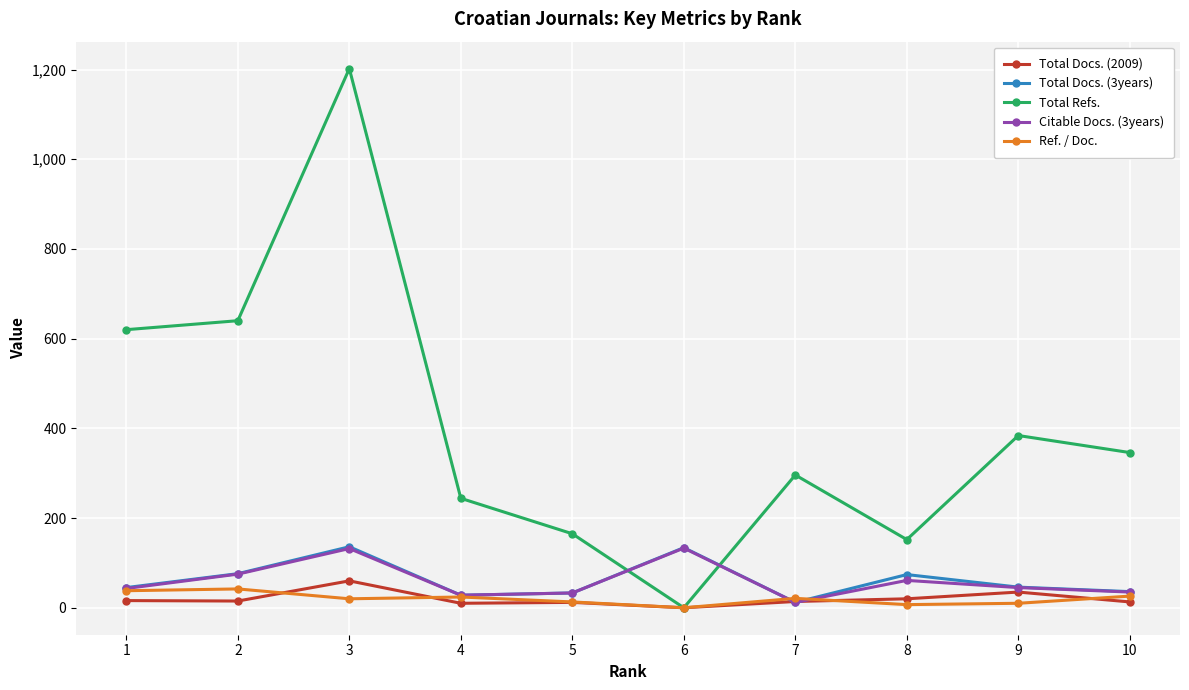

Does the chart have visible grid lines?

Yes